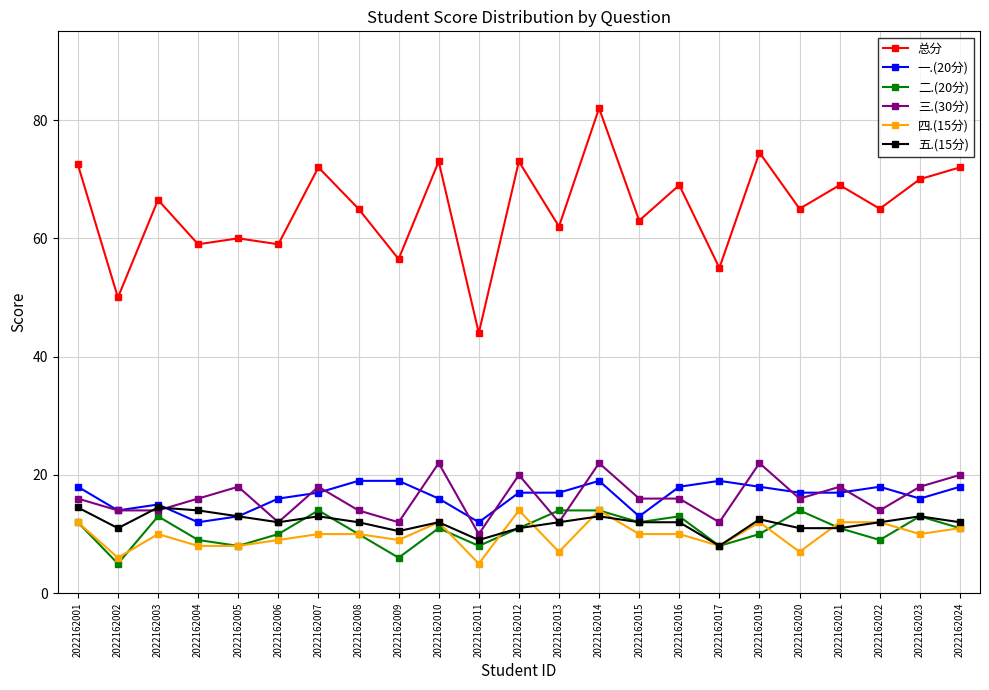

What is the value of the 四.(15分) point at the 6th from the left?

9.0